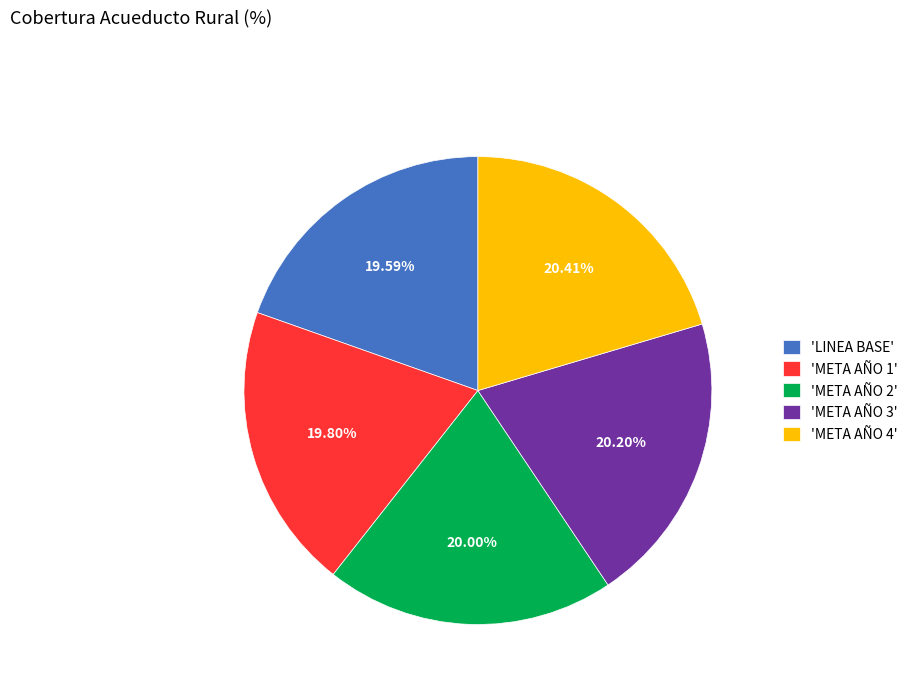

Do 'META AÑO 1' and 'META AÑO 4' together represent more than half of the pie?

No